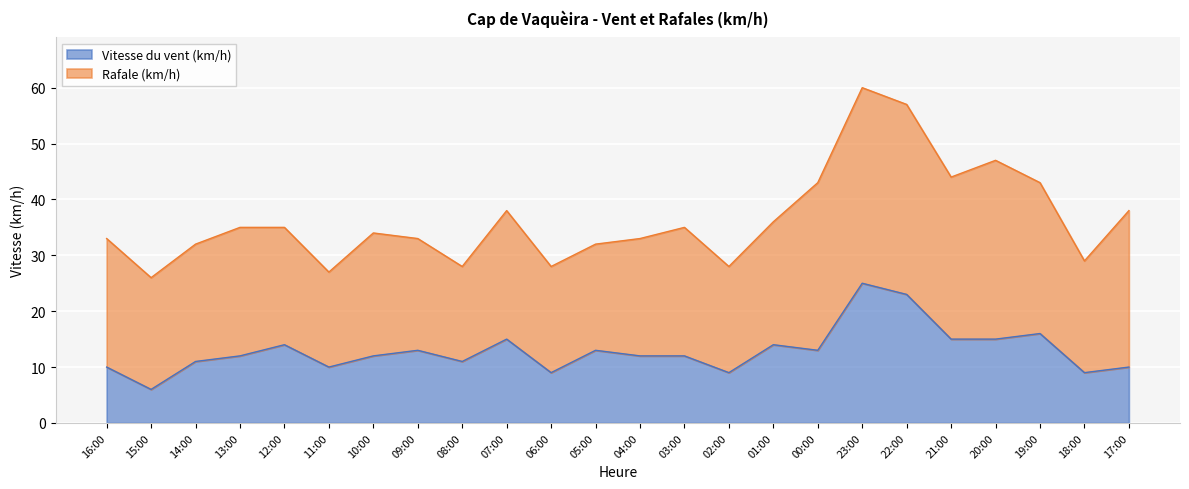

Reading left to right, what are all the values shown in this chart?

16:00=10	15:00=6	14:00=11	13:00=12	12:00=14	11:00=10	10:00=12	09:00=13	08:00=11	07:00=15	06:00=9	05:00=13	04:00=12	03:00=12	02:00=9	01:00=14	00:00=13	23:00=25	22:00=23	21:00=15	20:00=15	19:00=16	18:00=9	17:00=10